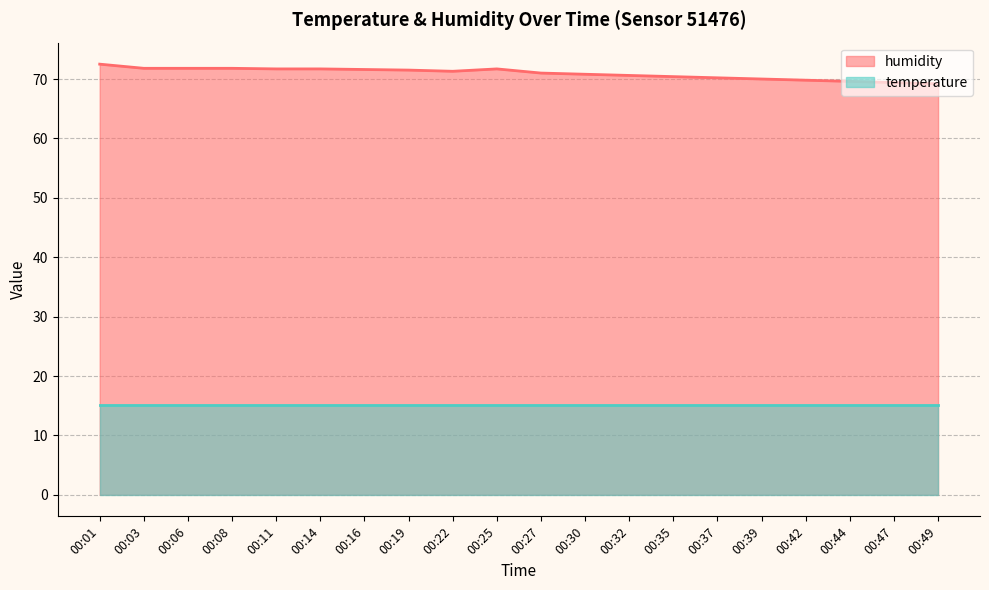

Rank the categories by value from lowest to highest.

00:49, 00:47, 00:44, 00:42, 00:39, 00:37, 00:35, 00:32, 00:30, 00:27, 00:22, 00:19, 00:16, 00:11, 00:14, 00:25, 00:03, 00:06, 00:08, 00:01